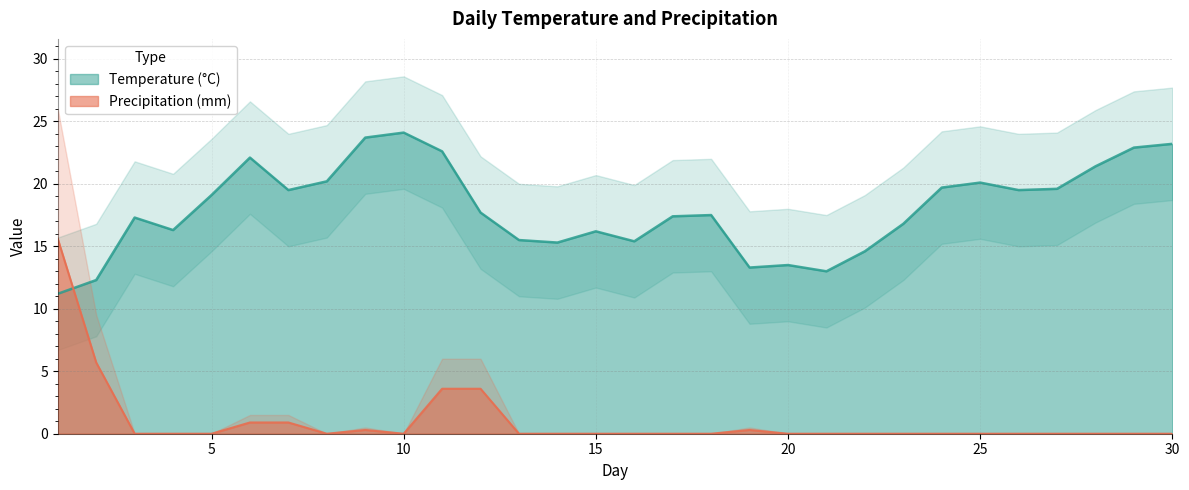

The value of Precipitation (mm) at 21 is 0.0. True or false?

True